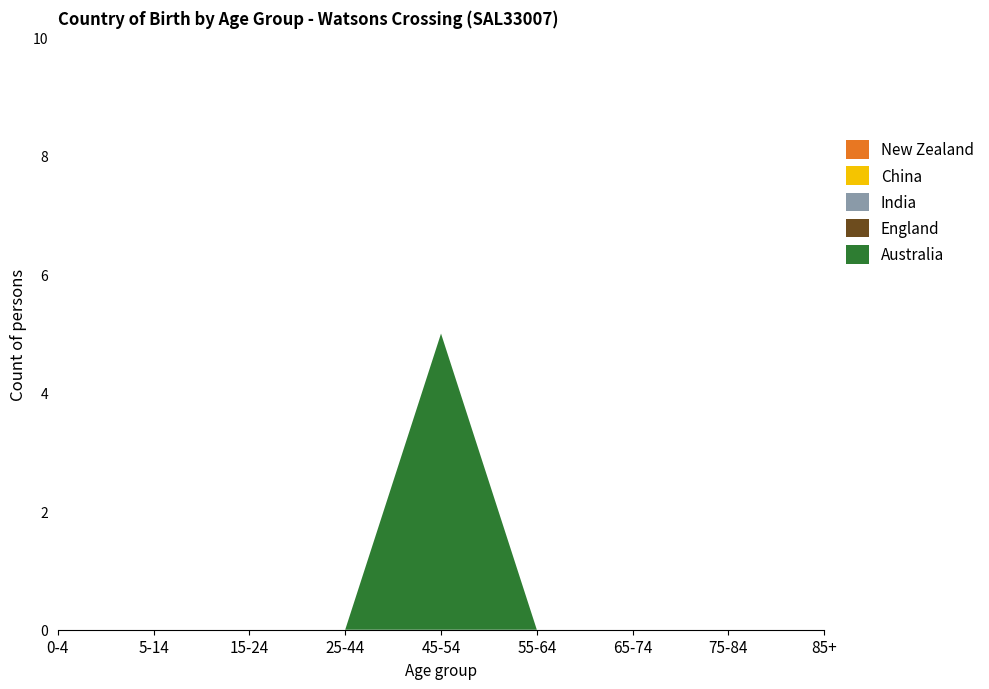

Reading left to right, list all the values displayed in this chart.

Australia: 0-4=0	5-14=0	15-24=0	25-44=0	45-54=5	55-64=0	65-74=0	75-84=0	85+=0
England: 0-4=0	5-14=0	15-24=0	25-44=0	45-54=0	55-64=0	65-74=0	75-84=0	85+=0
India: 0-4=0	5-14=0	15-24=0	25-44=0	45-54=0	55-64=0	65-74=0	75-84=0	85+=0
China: 0-4=0	5-14=0	15-24=0	25-44=0	45-54=0	55-64=0	65-74=0	75-84=0	85+=0
New Zealand: 0-4=0	5-14=0	15-24=0	25-44=0	45-54=0	55-64=0	65-74=0	75-84=0	85+=0